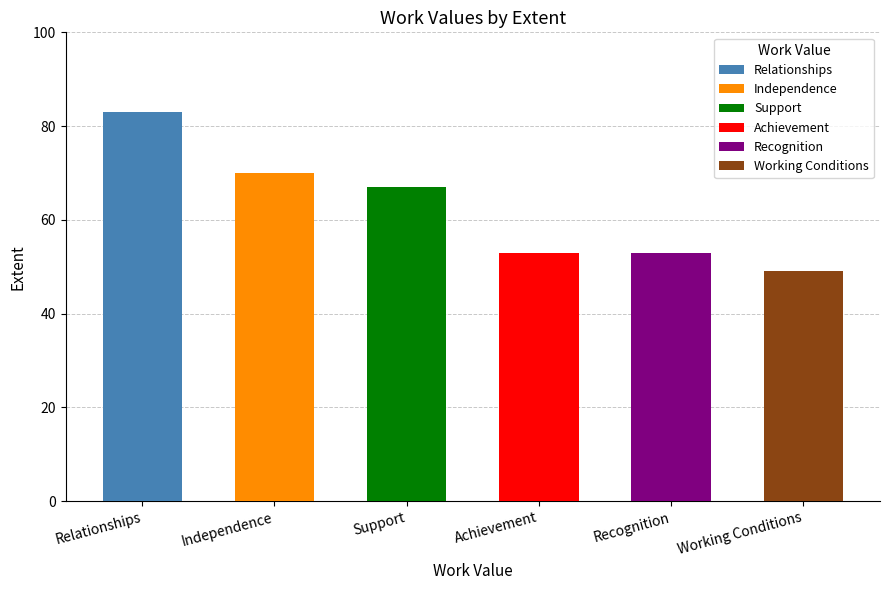

Count the number of categories in the chart.

6